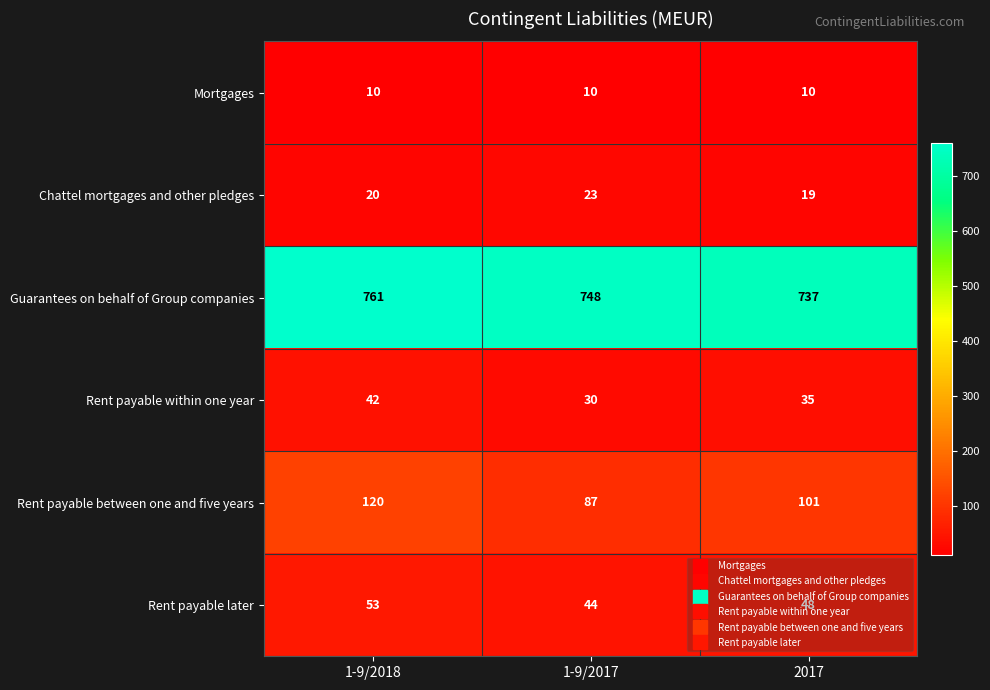

What is the minimum value shown in the chart?

10